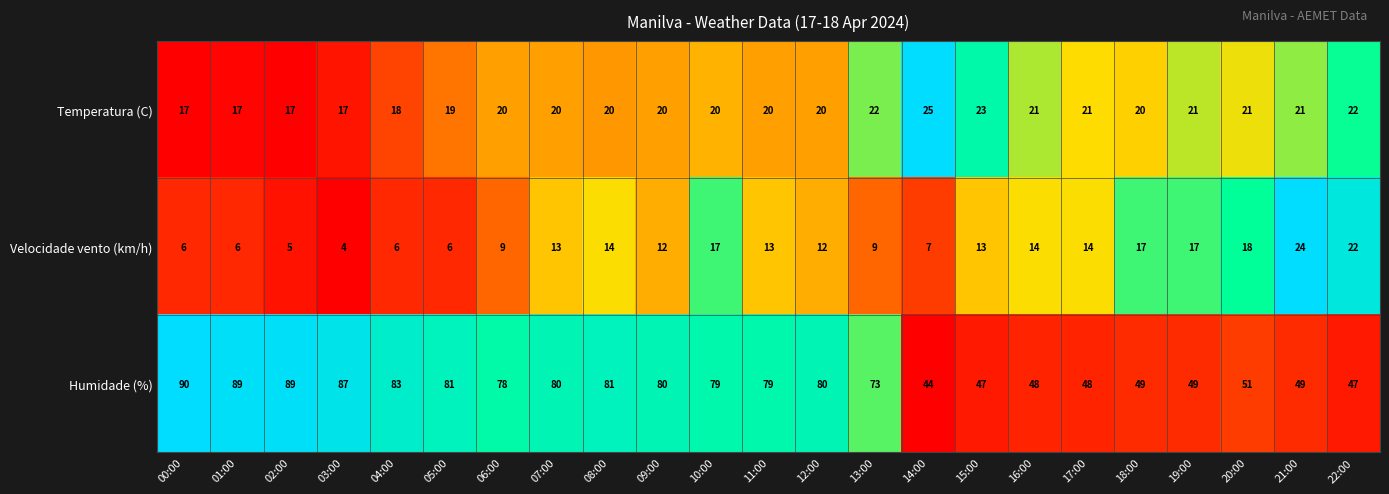

How many series are shown in this chart?

3